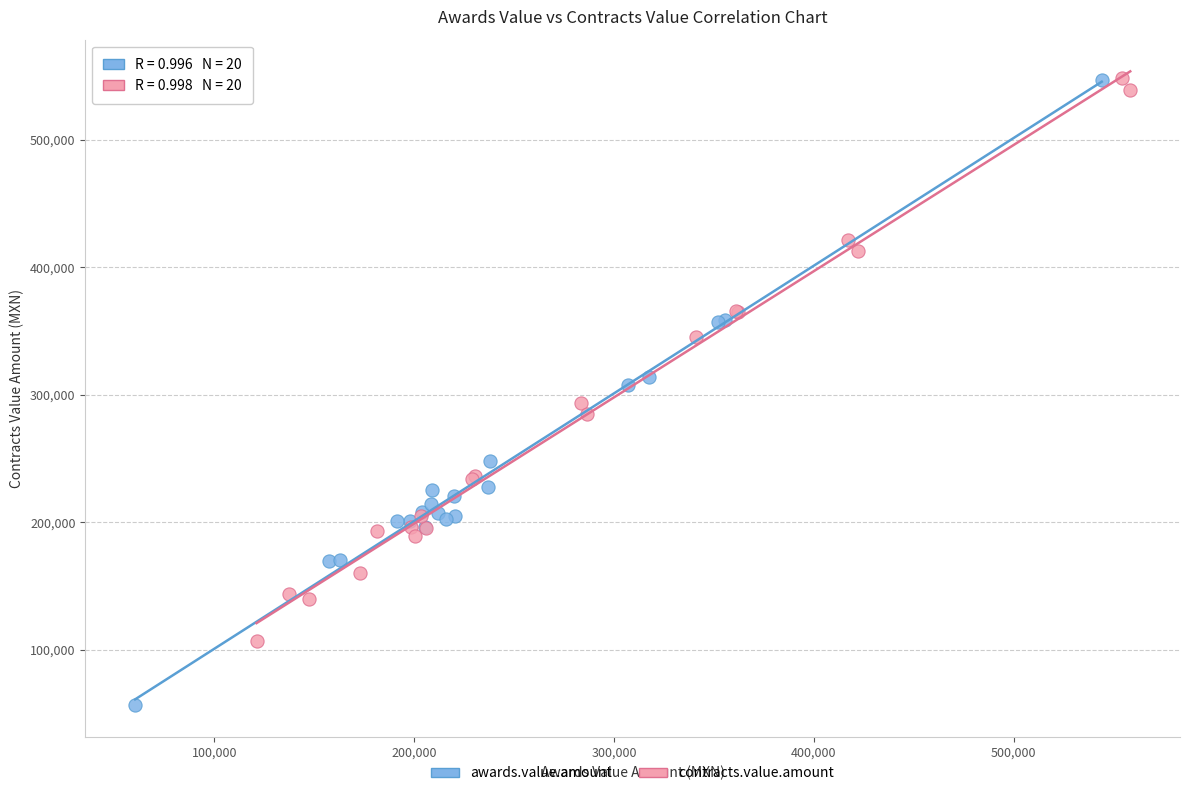

Which series has the widest spread of Y values?

awards.value.amount